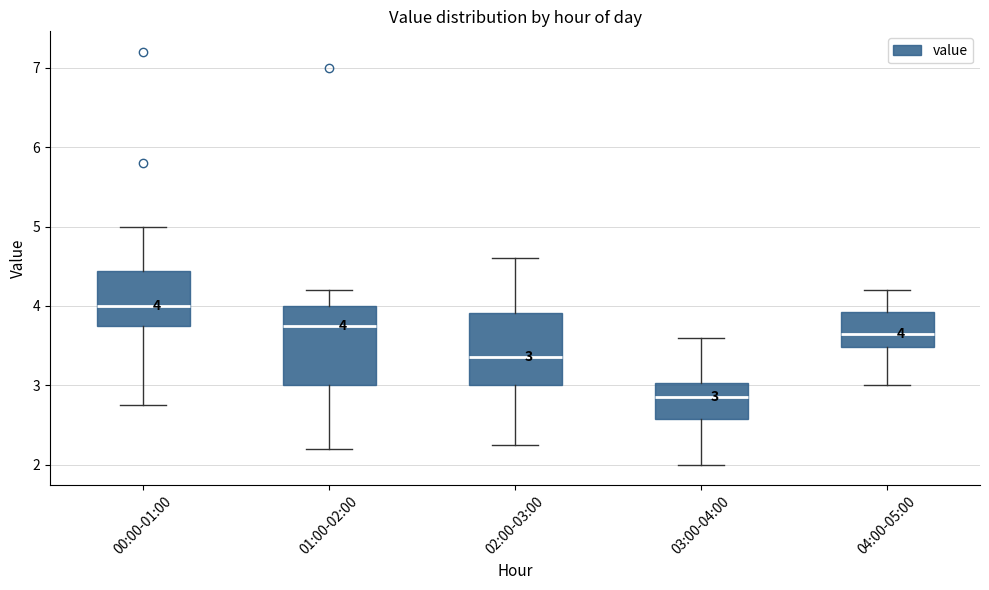

Which box's median line is the highest?

00:00-01:00